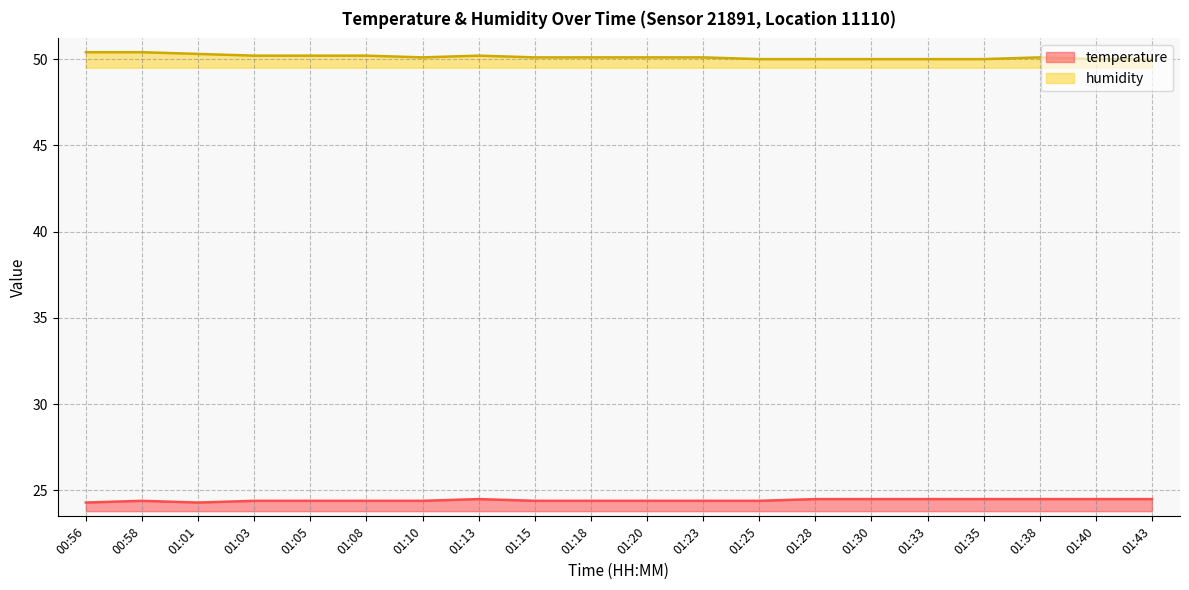

The temperature series shows 24.4 at 01:23. True or false?

True